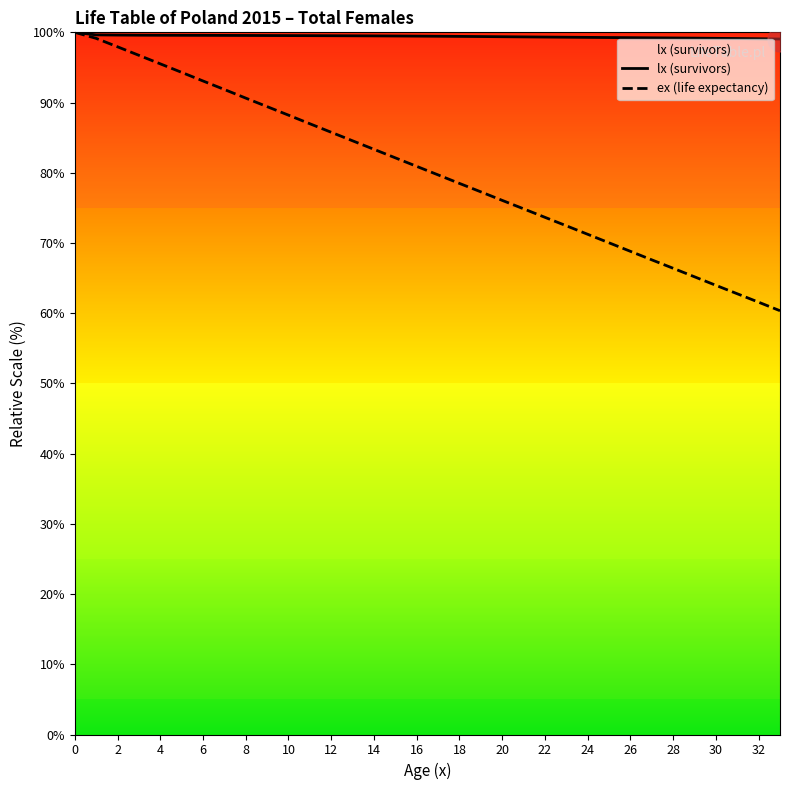

True or false: ex (life expectancy) has more than 1 points higher than both neighbors.

False